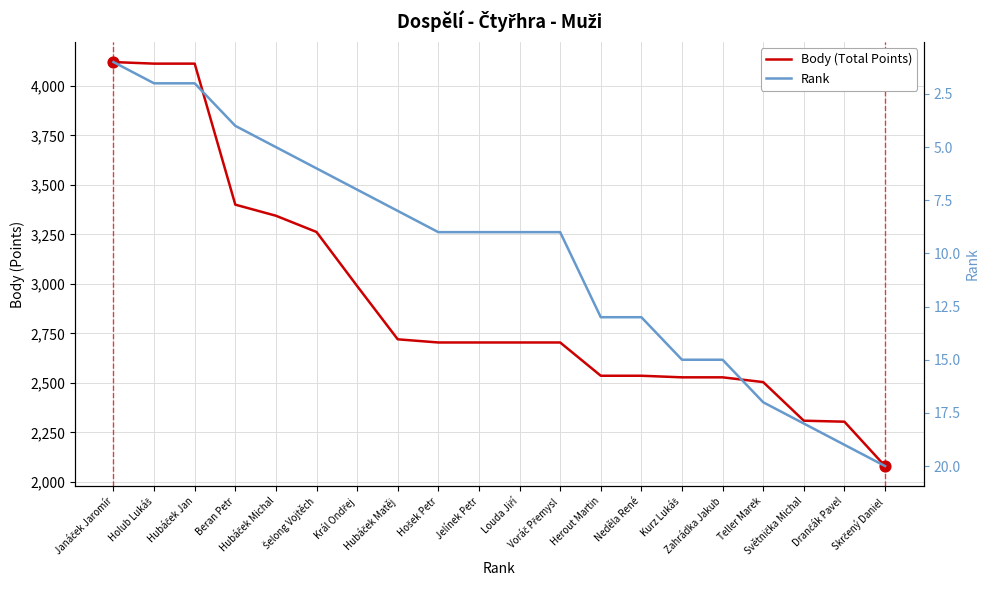

Which series reaches the minimum Y coordinate?

Rank